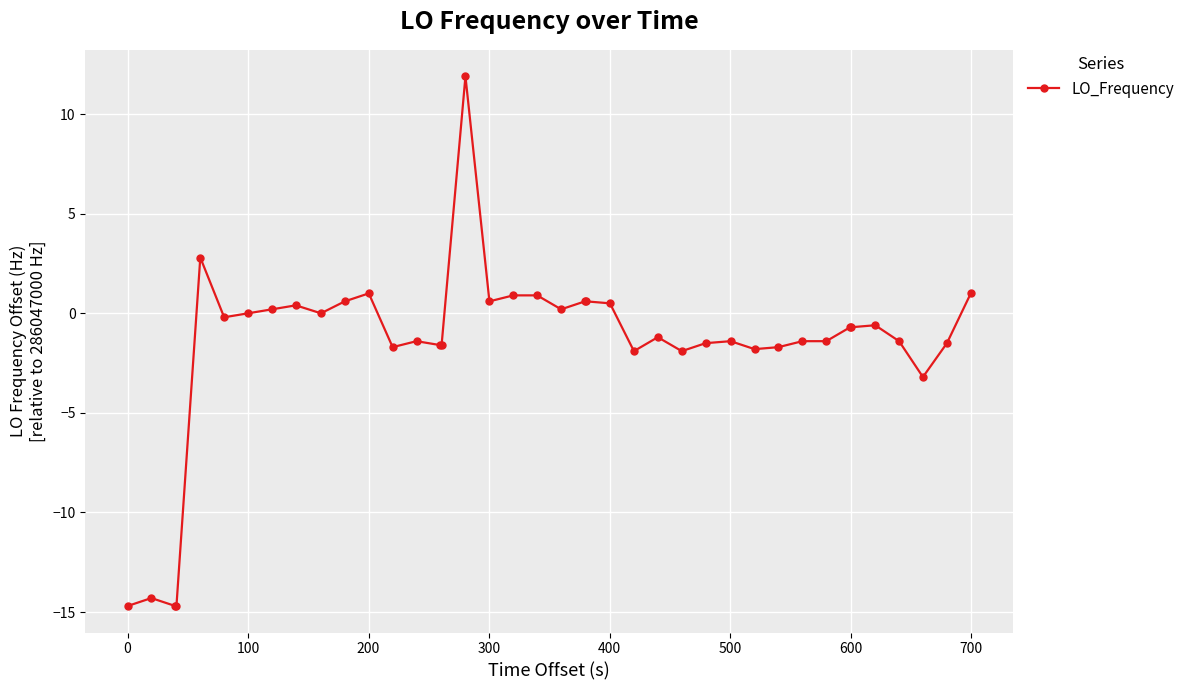

True or false: the data has more than 2 interior local peaks.

True